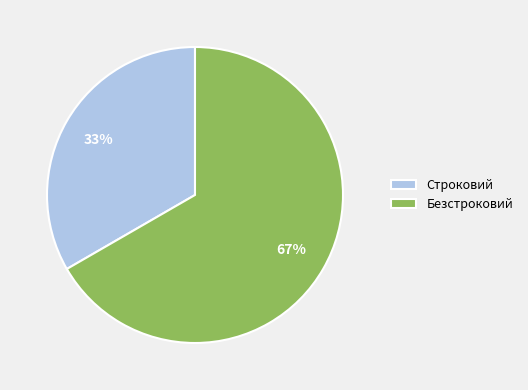

Rank the categories by value from highest to lowest.

Безстроковий, Строковий